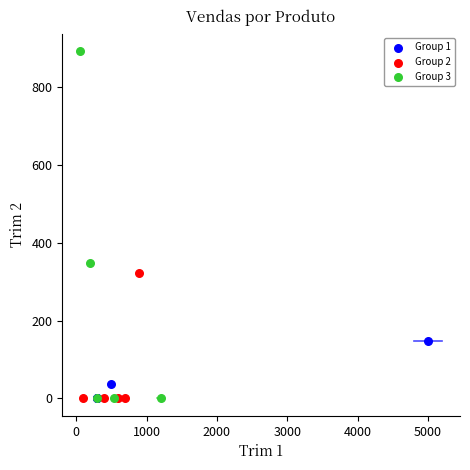

Which series contains the highest Y value?

Group 3